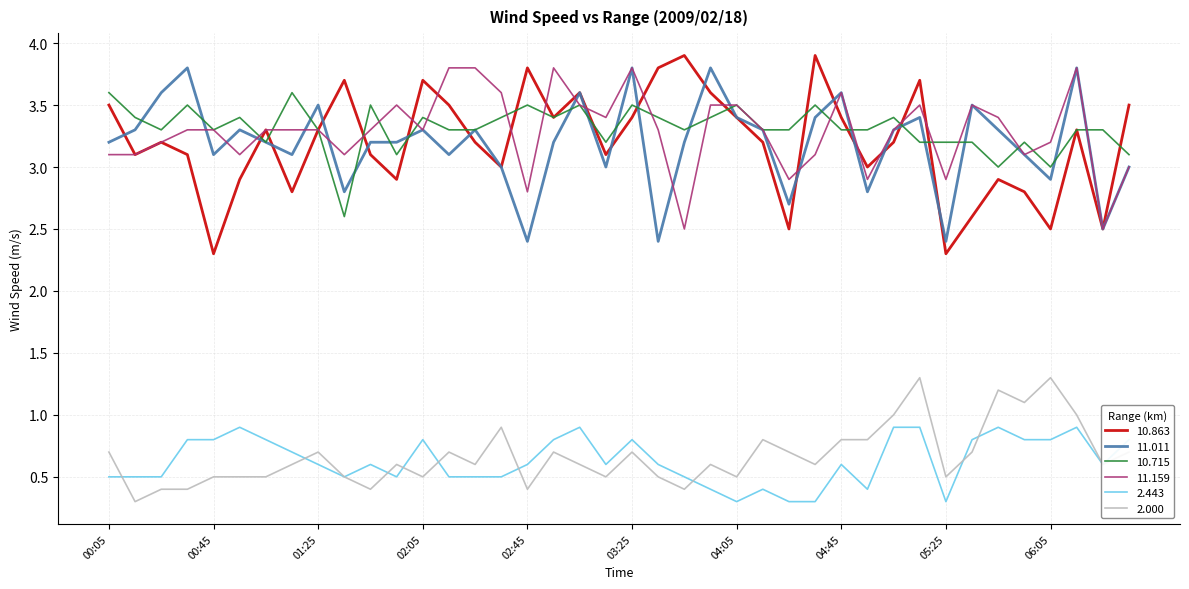

True or false: 10.863 and 2.000 intersect in this chart.

False